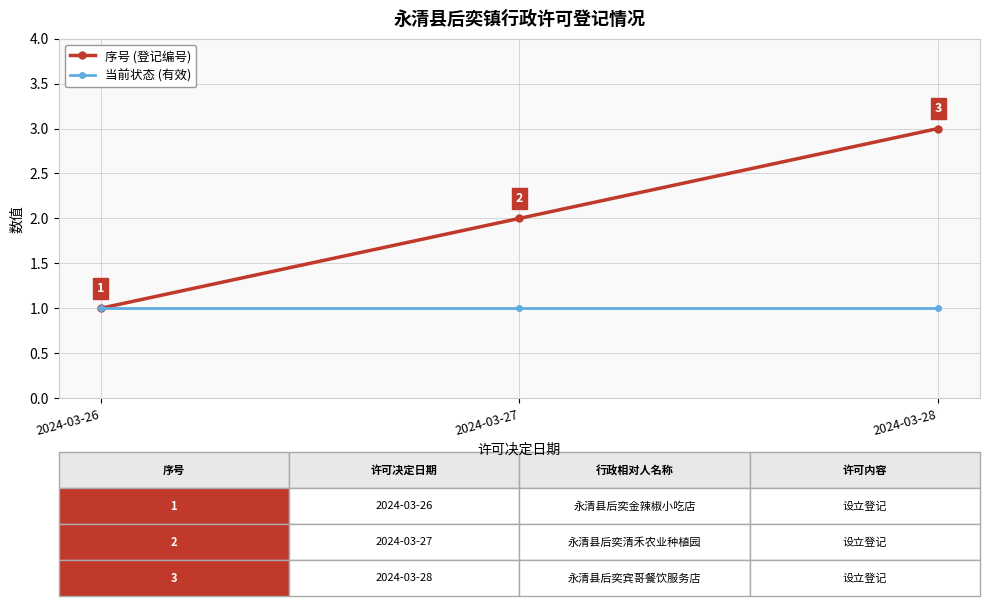

What is the greatest value displayed?

3